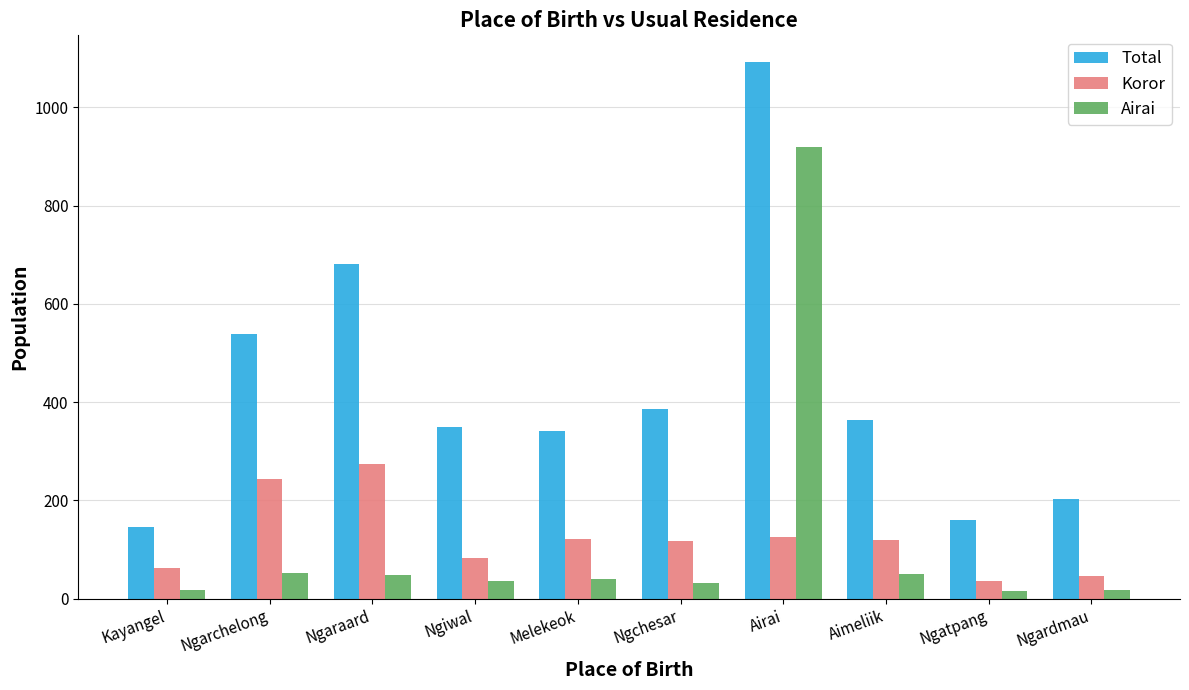

Between Kayangel and Aimeliik, which series saw the biggest shift?

Total